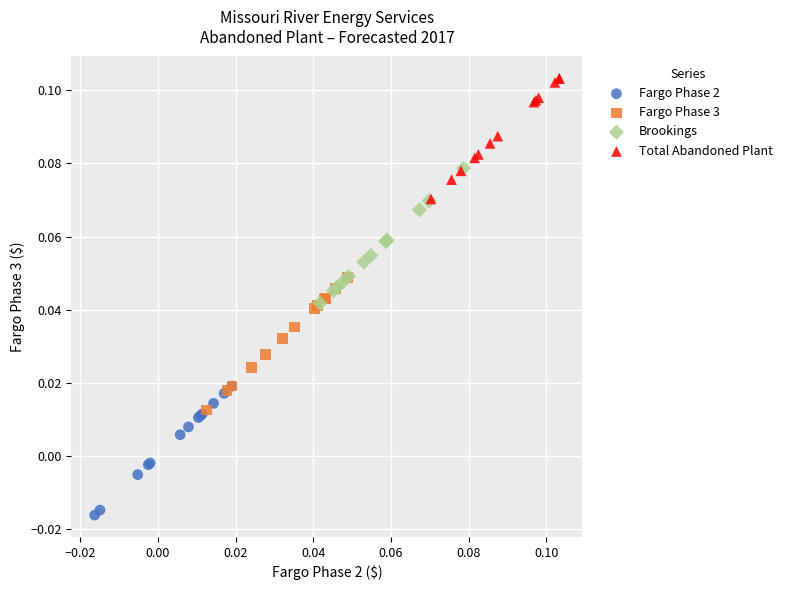

Which series reaches the minimum Y coordinate?

Fargo Phase 2